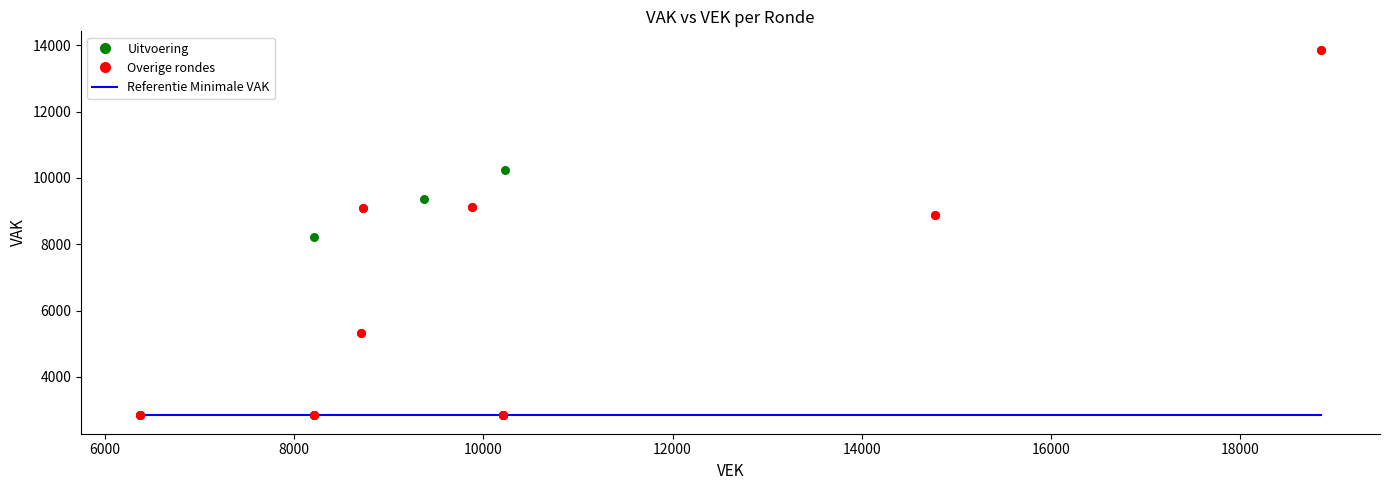

Which series contains the lowest Y value?

Overige rondes